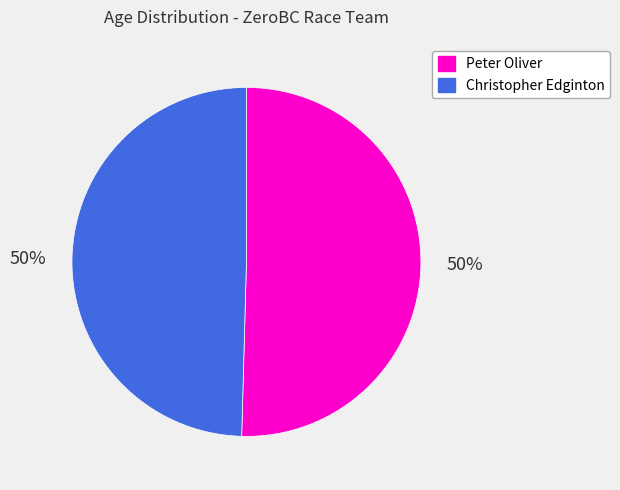

What percentage is the Peter Oliver slice, to the nearest percent?

50%